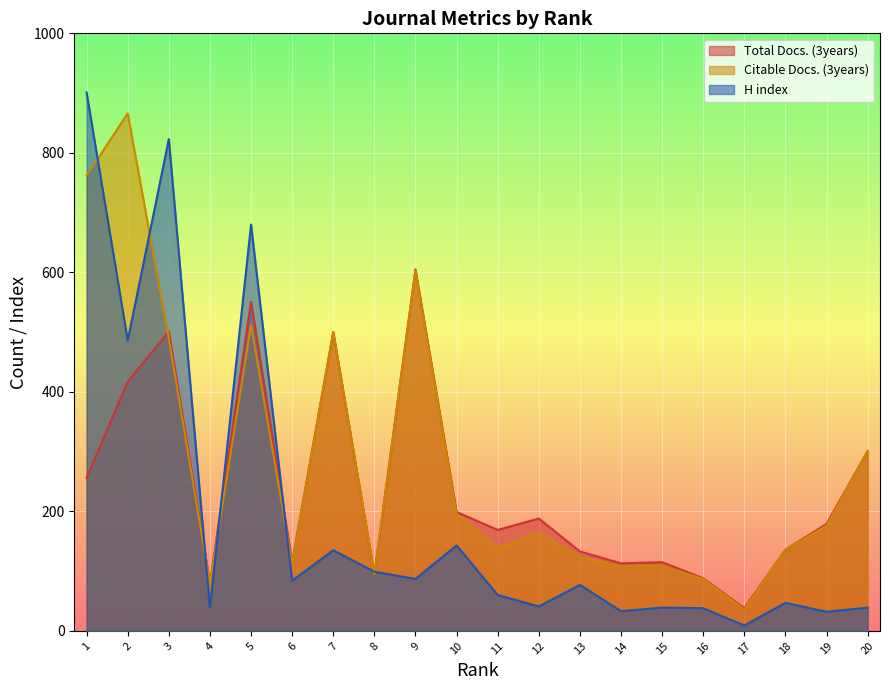

What are all the series names shown in the legend?

Total Docs. (3years), Citable Docs. (3years), H index